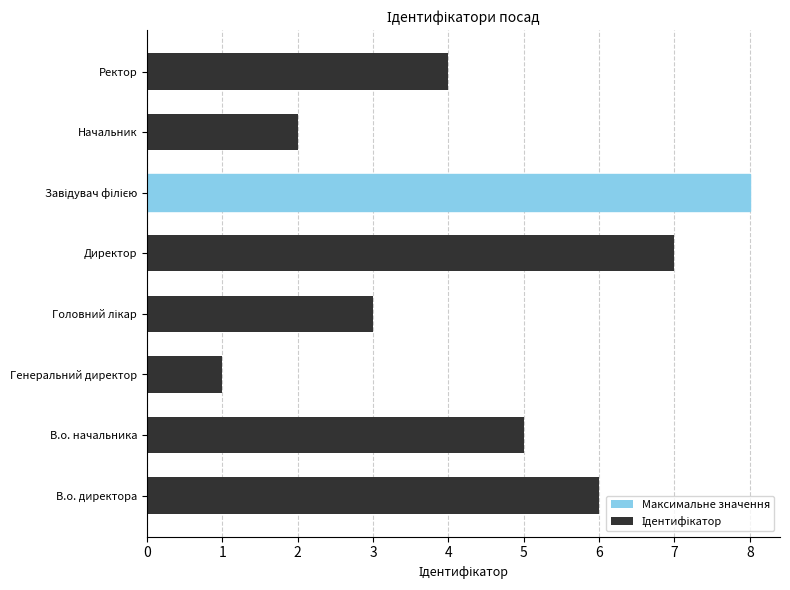

How many values are below 5?

4